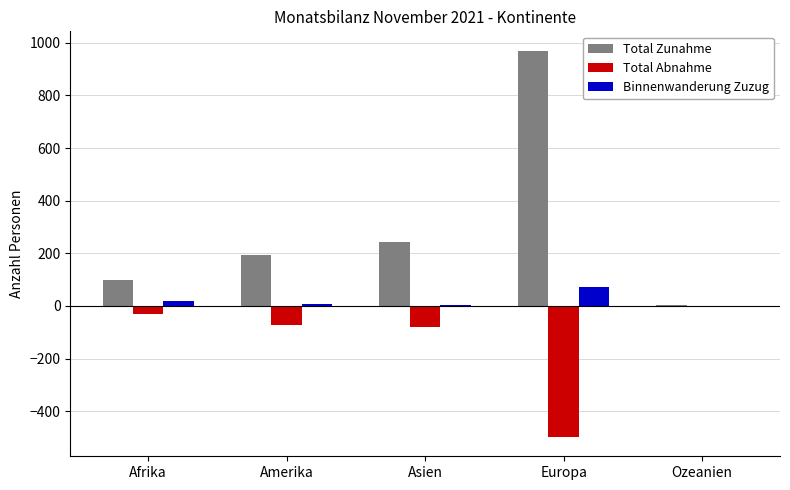

What is the maximum value shown in the chart?

970